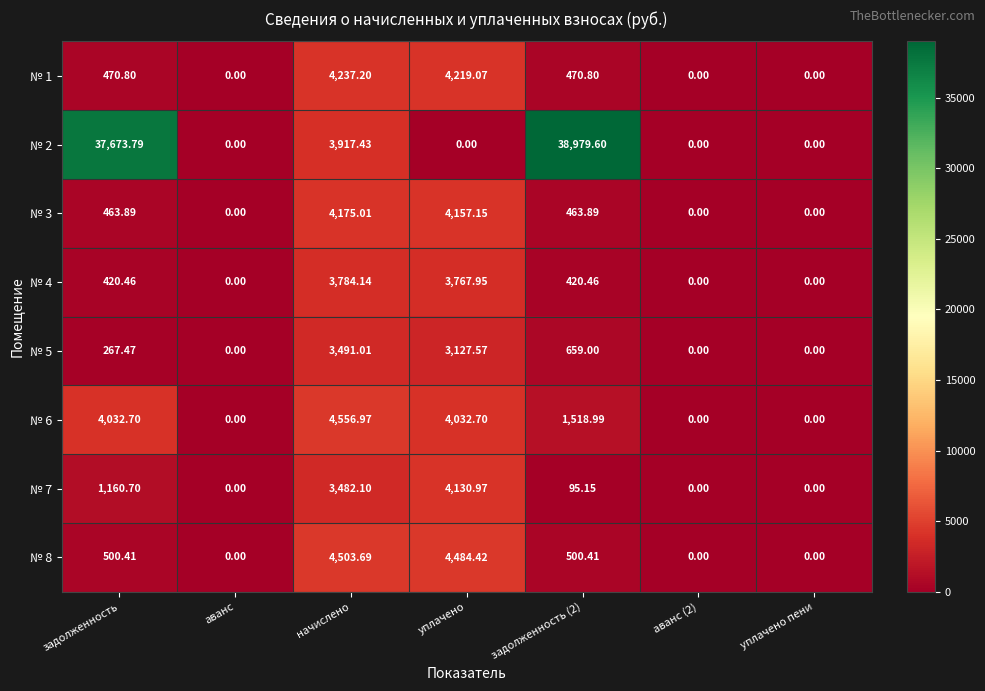

Rank the series by their maximum value, from highest to lowest.

№ 2, № 6, № 8, № 1, № 3, № 7, № 4, № 5